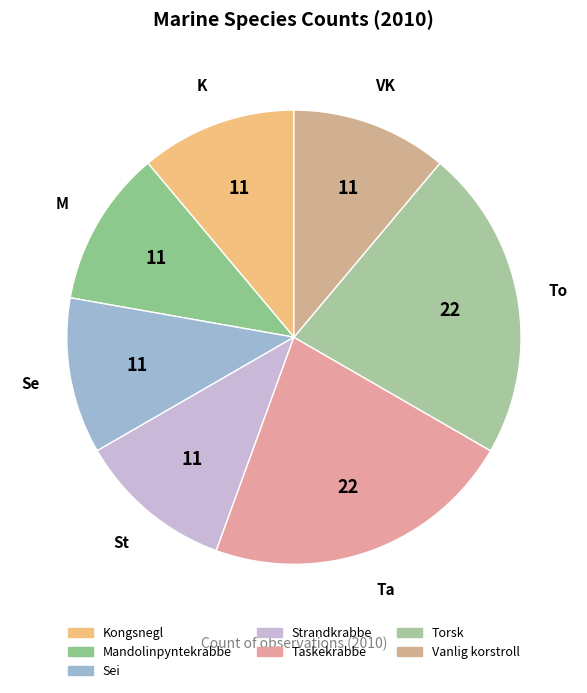

Approximately how many times larger is the value at Kongsnegl compared to Taskekrabbe?

0.5